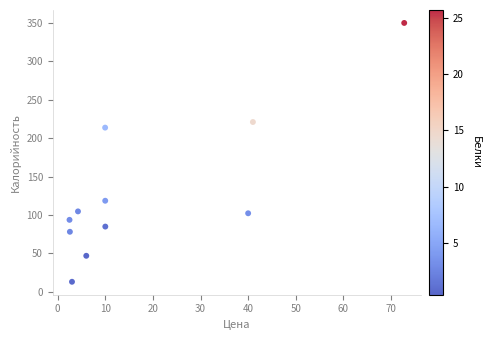

What is the range of X values (max minus min)?

70.3